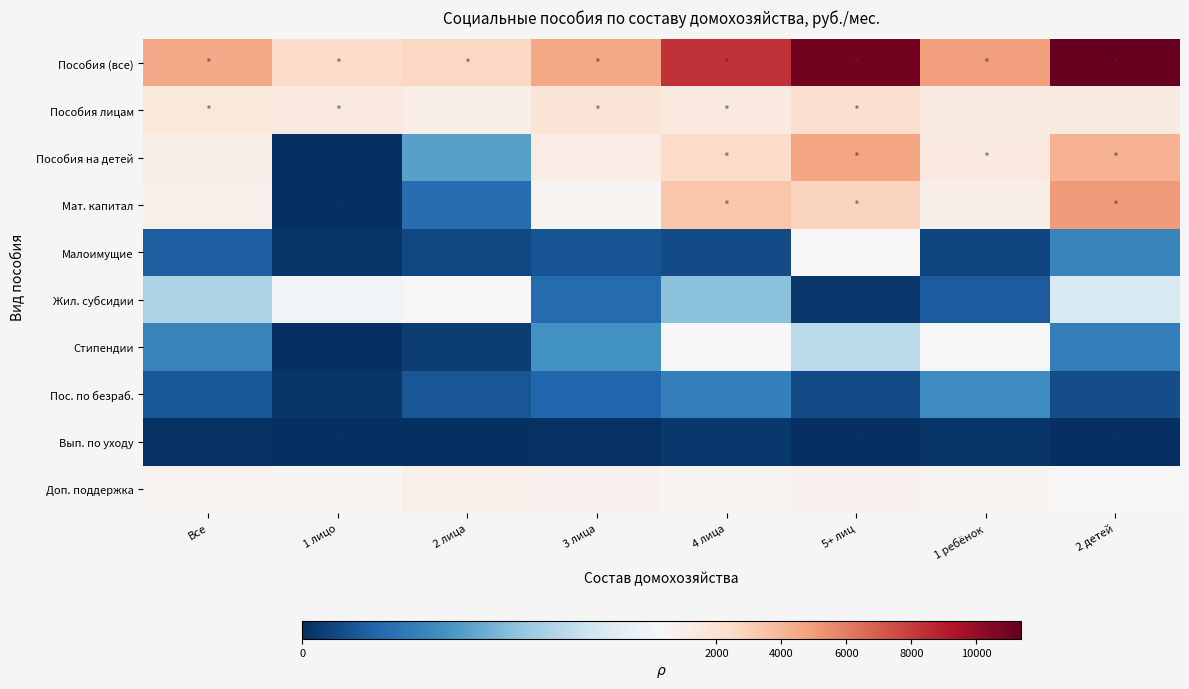

Reading left to right, transcribe all the data shown in this chart.

Пособия (все): Все=4529.9	1 лицо=2314.8	2 лица=2581.7	3 лица=4583.6	4 лица=8322.7	5+ лиц=10985.0	1 ребёнок=4907.7	2 детей=11386.3
Пособия лицам: Все=1460.9	1 лицо=1426.7	2 лица=1078.3	3 лица=1749.2	4 лица=1400.1	5+ лиц=2150.1	1 ребёнок=1288.6	2 детей=1341.1
Пособия на детей: Все=1049.4	1 лицо=0.9	2 лица=143.1	3 лица=1136.0	4 лица=2352.7	5+ лиц=4659.5	1 ребёнок=1431.4	2 детей=4142.2
Мат. капитал: Все=883.5	1 лицо=0.0	2 лица=73.9	3 лица=621.6	4 лица=3380.3	5+ лиц=2755.1	1 ребёнок=1060.6	2 детей=5004.8
Малоимущие: Все=54.4	1 лицо=5.7	2 лица=28.6	3 лица=43.2	4 лица=32.8	5+ лиц=334.6	1 ребёнок=24.8	2 детей=104.8
Жил. субсидии: Все=215.1	1 лицо=306.4	2 лица=323.8	3 лица=73.1	4 лица=185.9	5+ лиц=12.2	1 ребёнок=51.8	2 детей=266.7
Стипендии: Все=105.3	1 лицо=0.6	2 лица=15.7	3 лица=123.4	4 лица=369.7	5+ лиц=231.4	1 ребёнок=358.5	2 детей=100.6
Пос. по безраб.: Все=47.2	1 лицо=8.2	2 лица=45.2	3 лица=66.0	4 лица=99.9	5+ лиц=34.3	1 ребёнок=118.6	2 детей=35.2
Вып. по уходу: Все=2.7	1 лицо=0.0	2 лица=1.3	3 лица=3.3	4 лица=11.3	5+ лиц=0.0	1 ребёнок=9.2	2 детей=0.0
Доп. поддержка: Все=711.6	1 лицо=566.2	2 лица=871.7	3 лица=767.8	4 лица=490.1	5+ лиц=807.8	1 ребёнок=564.3	2 детей=391.0